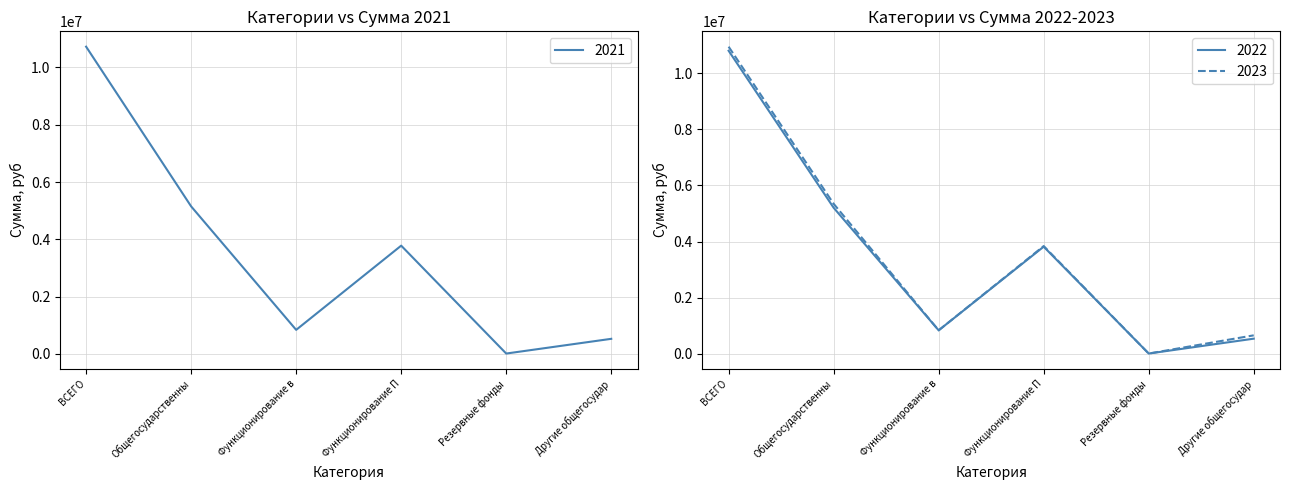

At how many categories does at least one series exceed 6415196?

1